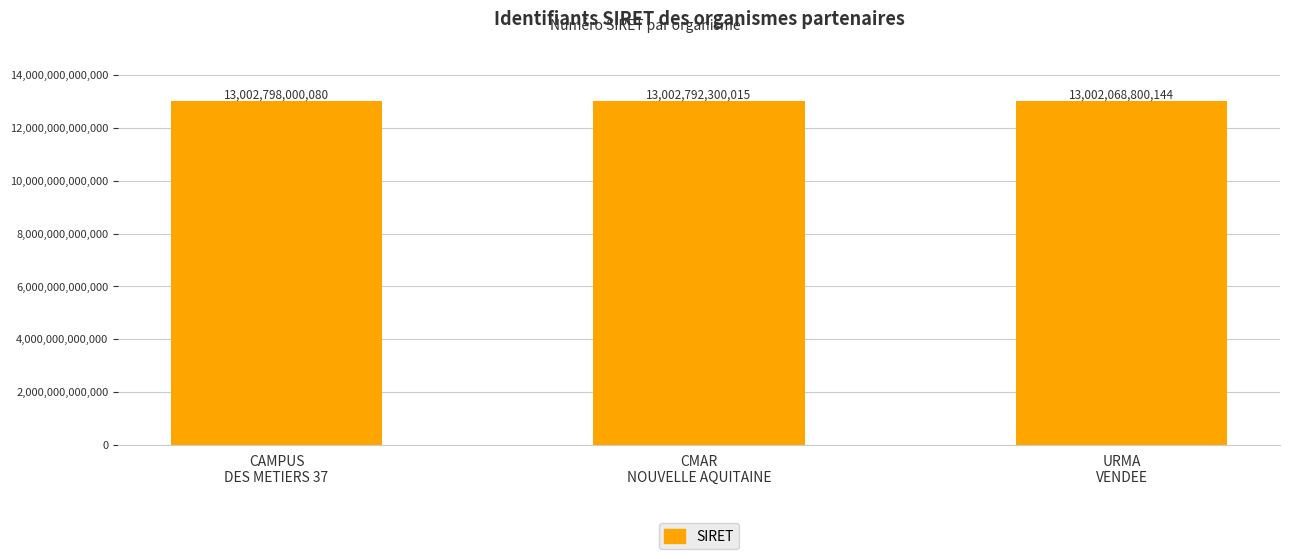

What is the maximum value shown in the chart?

13002798000080